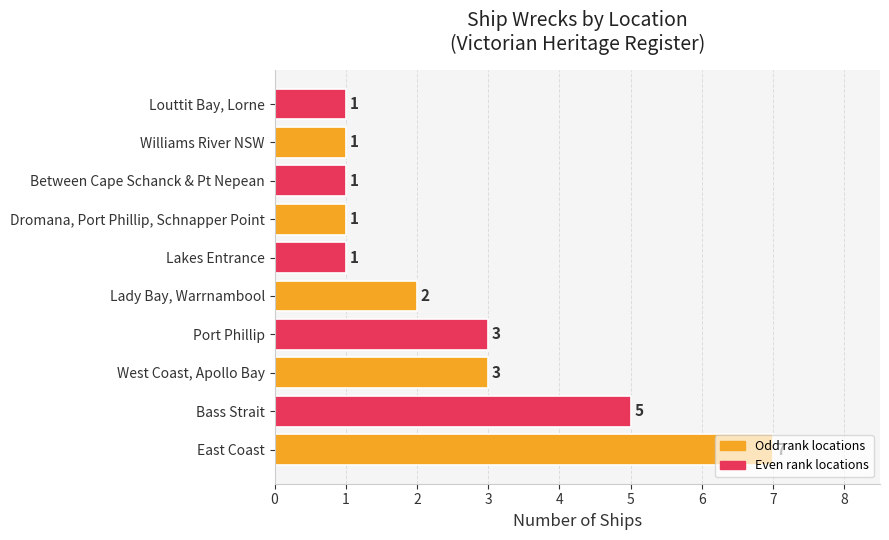

What is the approximate value at Port Phillip?

3